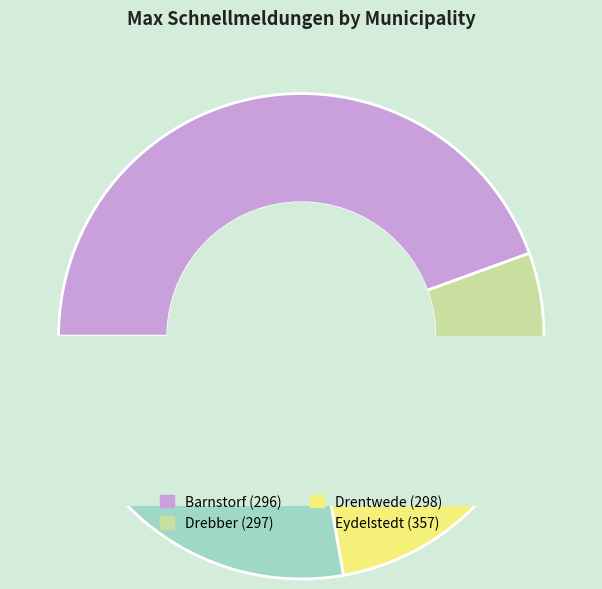

Count the number of slices in the pie.

4